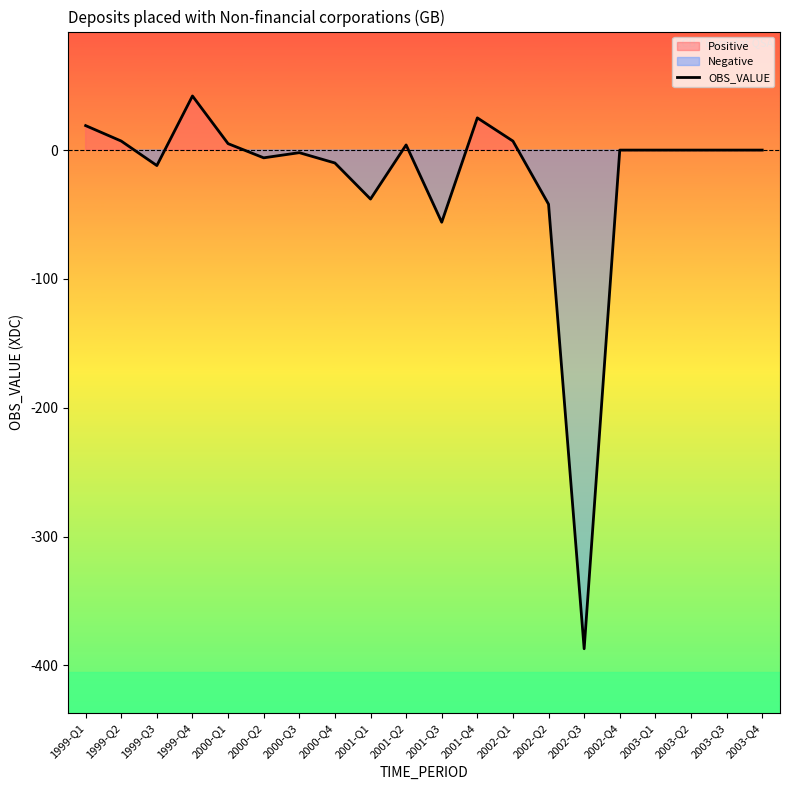

Reading left to right, list all the values displayed in this chart.

1999-Q1=19	1999-Q2=7	1999-Q3=-12	1999-Q4=42	2000-Q1=5	2000-Q2=-6	2000-Q3=-2	2000-Q4=-10	2001-Q1=-38	2001-Q2=4	2001-Q3=-56	2001-Q4=25	2002-Q1=7	2002-Q2=-42	2002-Q3=-387	2002-Q4=0	2003-Q1=0	2003-Q2=0	2003-Q3=0	2003-Q4=0